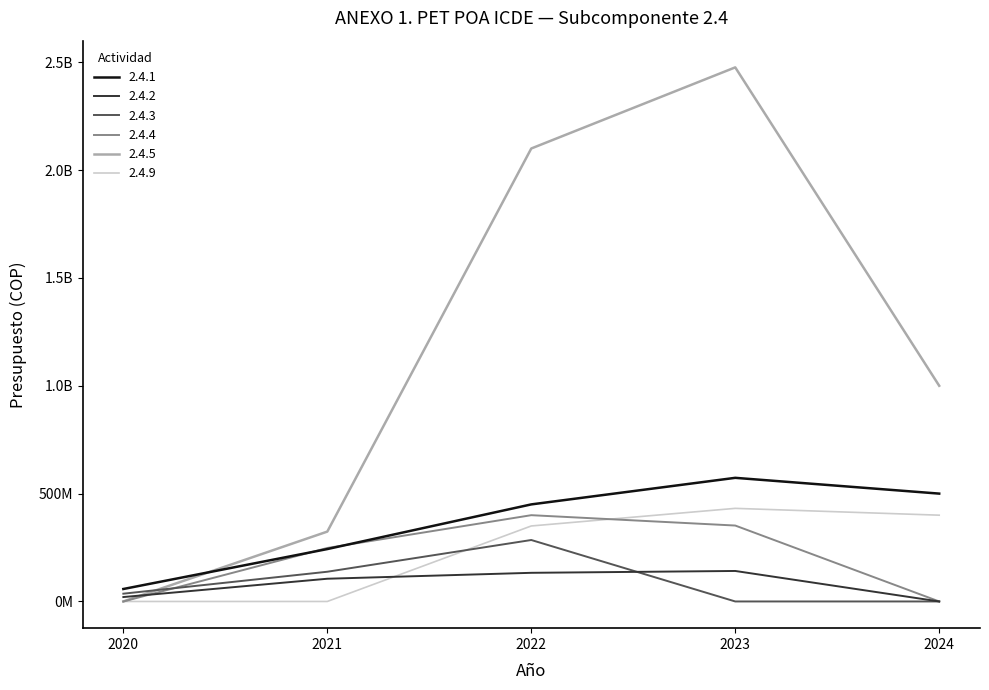

Reading left to right, transcribe all the data shown in this chart.

2.4.1: 57786939	242913098	450000000	573159120	500000000
2.4.2: 20432951	105357406	132814185	141395458	0
2.4.3: 36071875	137805836	284911464	0	0
2.4.4: 0	248019154	400000000	351980846	0
2.4.5: 0	323924119	2100000000	2476075881	1000000000
2.4.9: 0	0	350000000	431615880	400000000